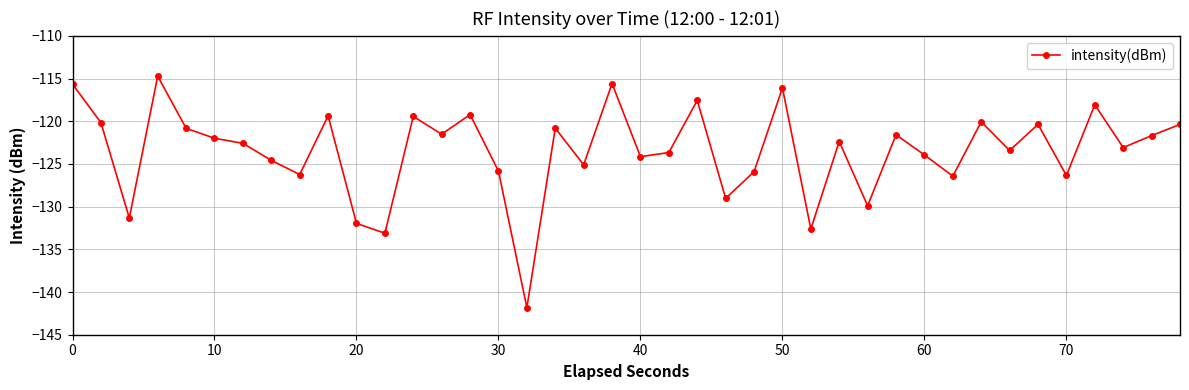

True or false: the data has more than 2 interior local peaks.

True